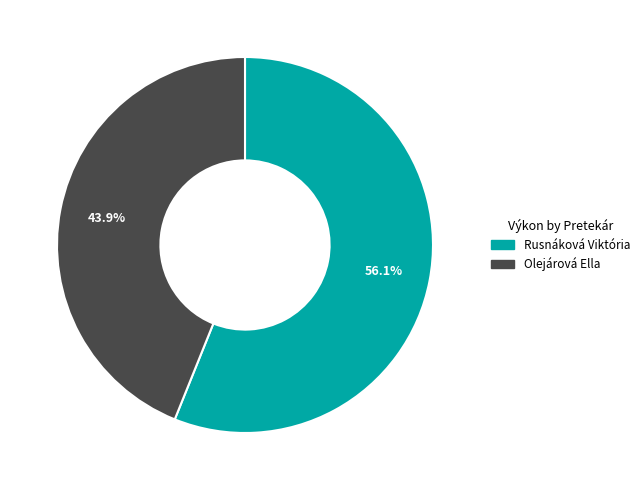

Rank the categories by value from lowest to highest.

Olejárová Ella, Rusnáková Viktória